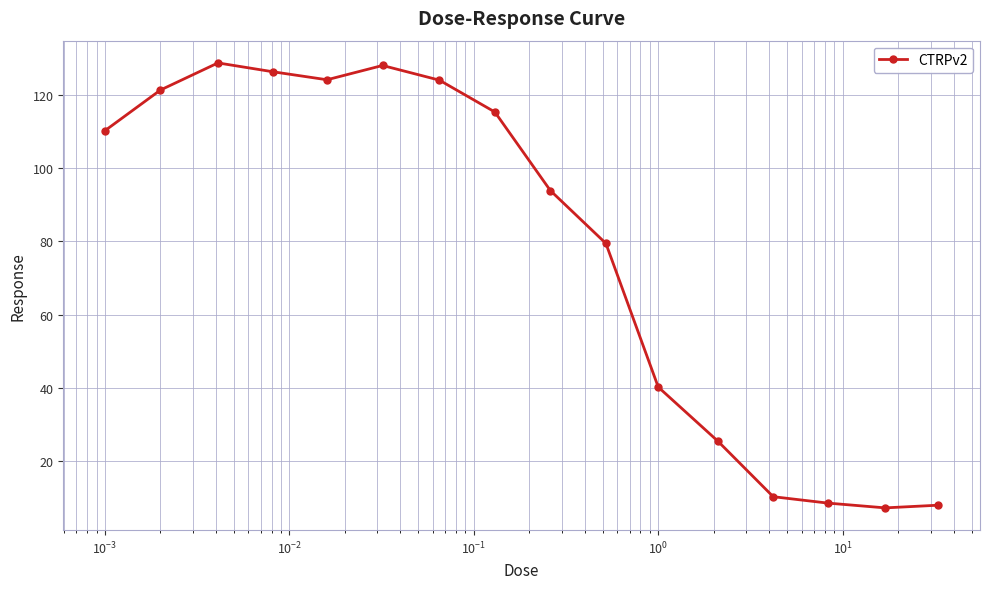

What is the difference between the maximum and minimum values?

121.5